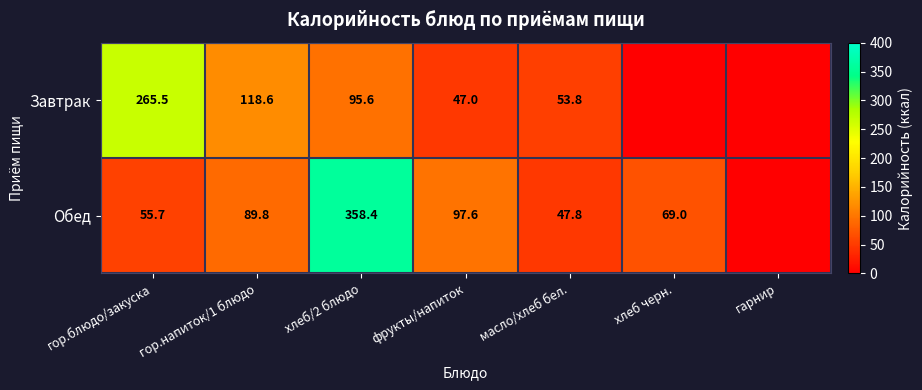

Is the value of Завтрак at масло/хлеб бел. greater than the value of Обед at хлеб/2 блюдо?

No